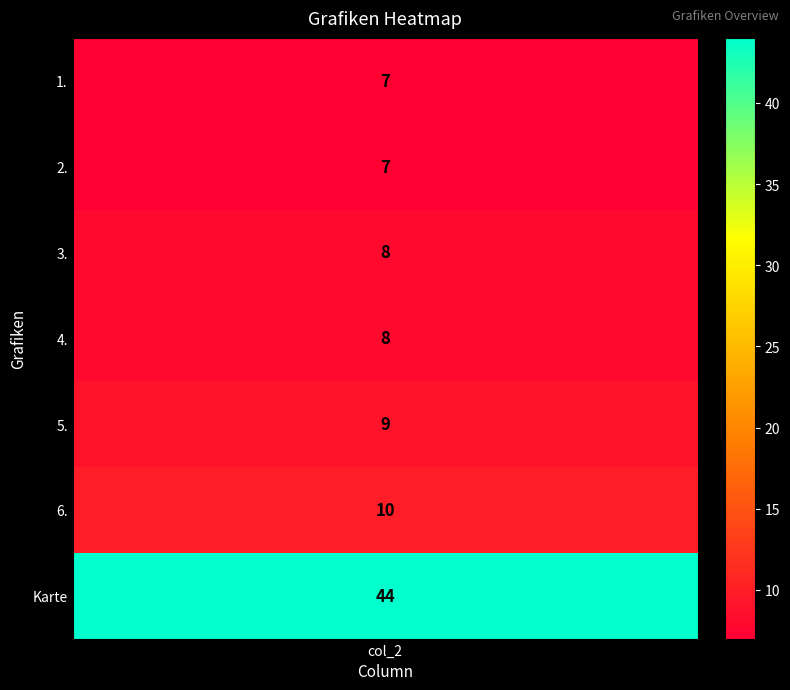

Which has a higher value, 1. or 2.?

1.